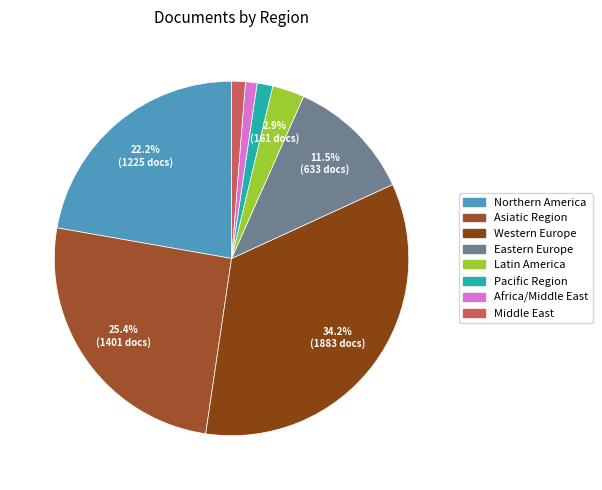

To the nearest percent, what is the average slice percentage?

12%